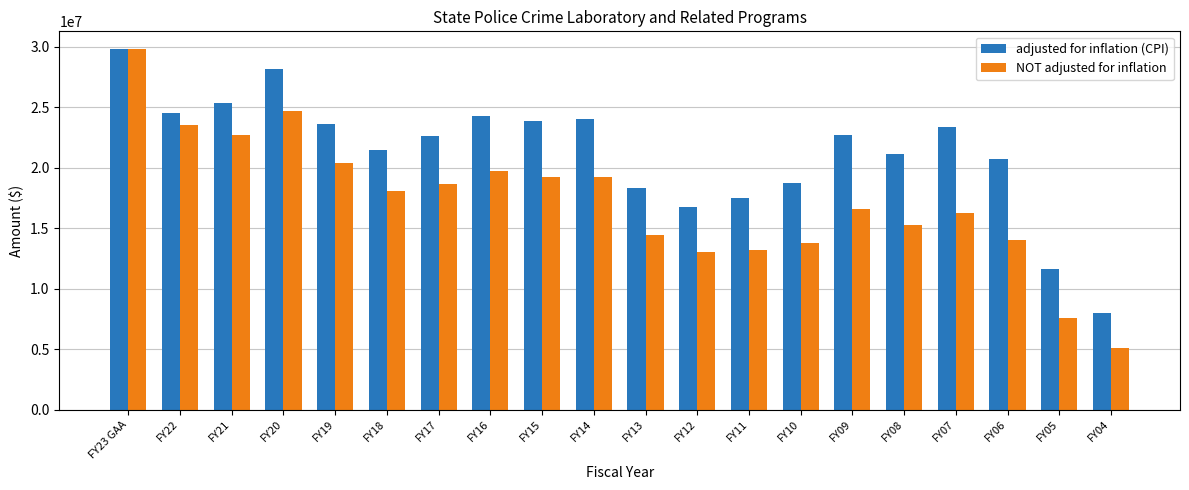

What is the difference between the highest and lowest values at FY08?

5906027